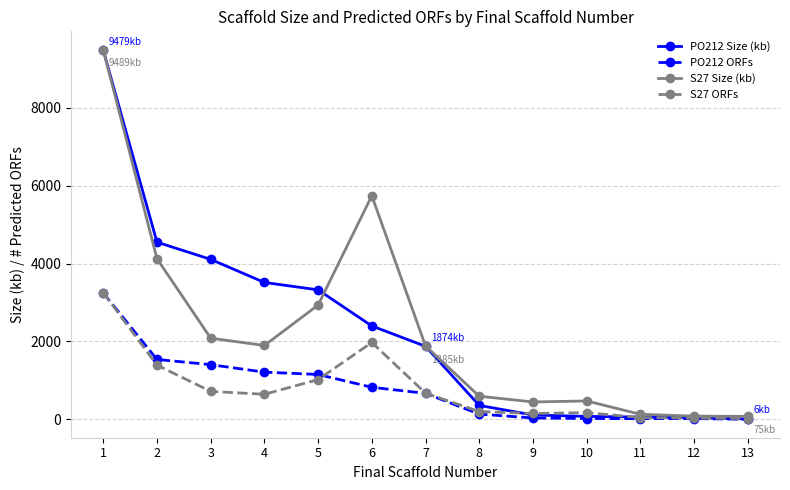

True or false: S27 Size (kb) and PO212 Size (kb) cross at least once.

True